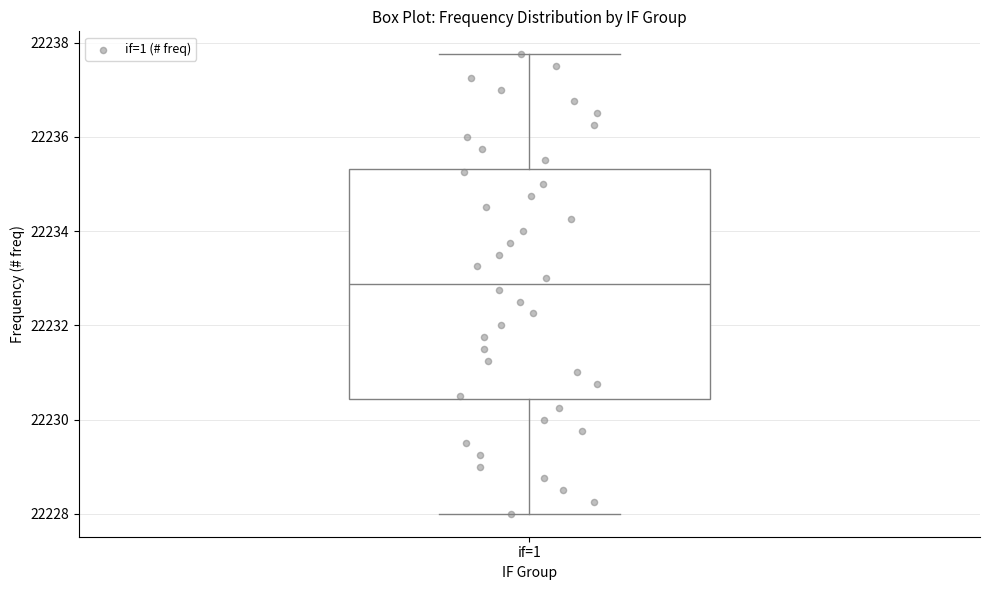

Transcribe this box plot: give where the median line is, the range the box spans, and where the two whiskers end, as read against the y-axis. The values are not printed on the chart, so give them approximately, as read against the axis.

median 22232.8, box 22230.4 to 22235.4, whiskers 22228.0 to 22237.8